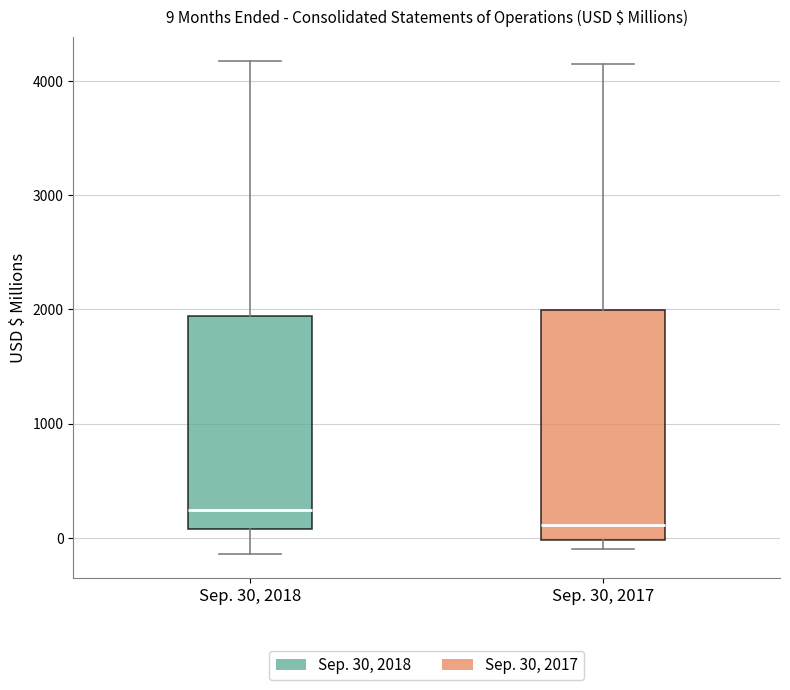

Which box is the tallest, from its lower edge to its upper edge?

Sep. 30, 2017